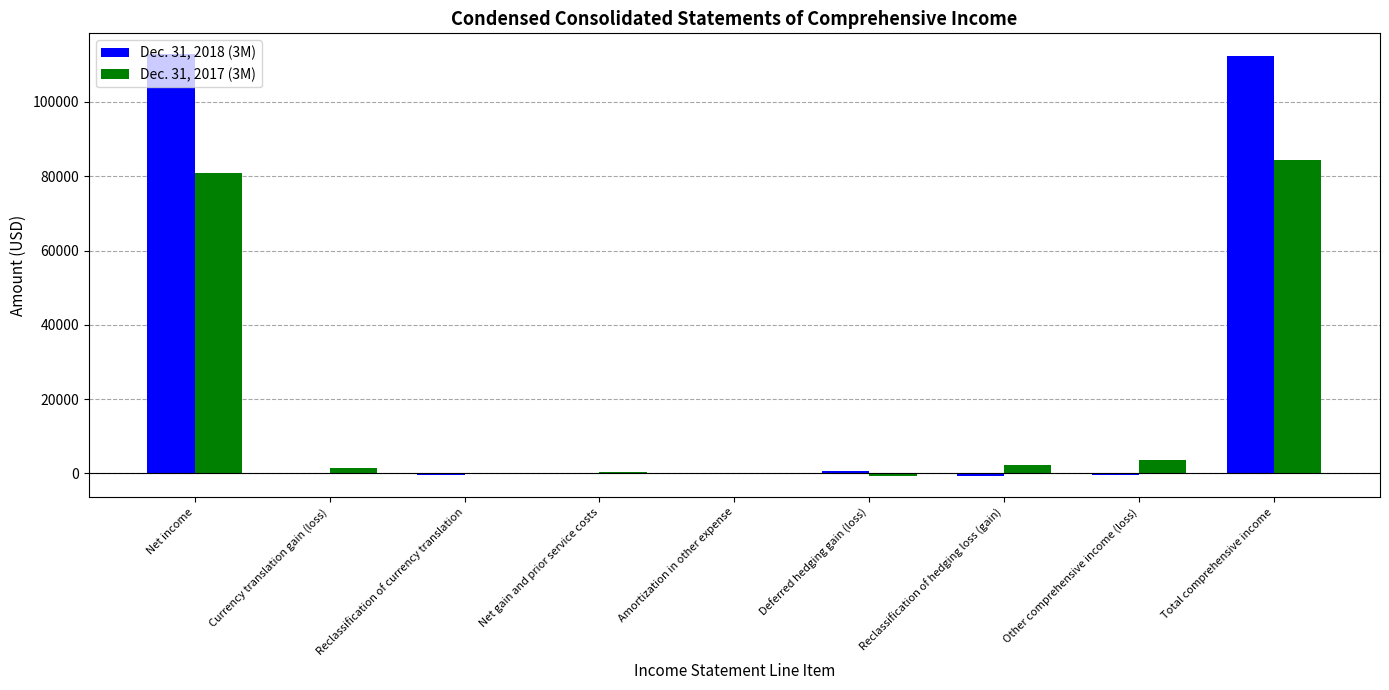

The value of Dec. 31, 2017 (3M) at Total comprehensive income is 143110. True or false?

False